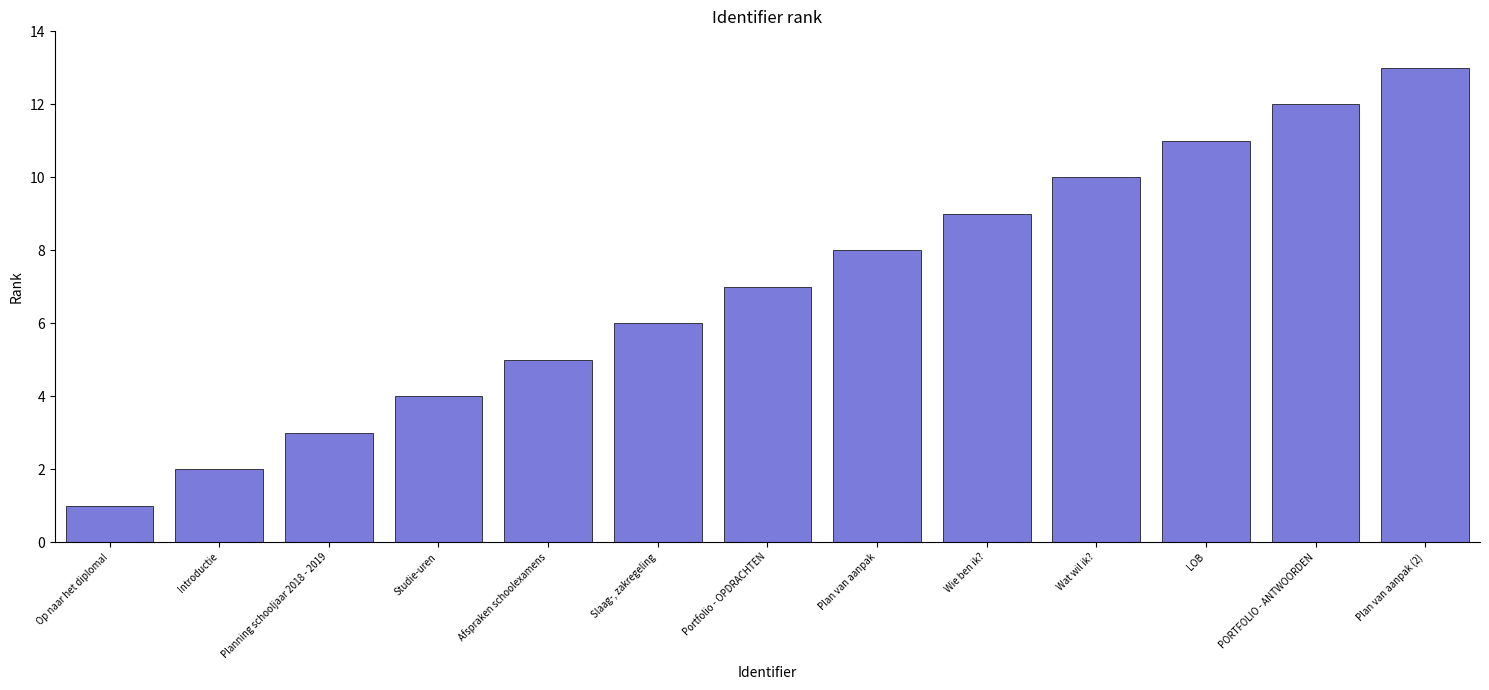

Which has a higher value, Wat wil ik? or Introductie?

Wat wil ik?